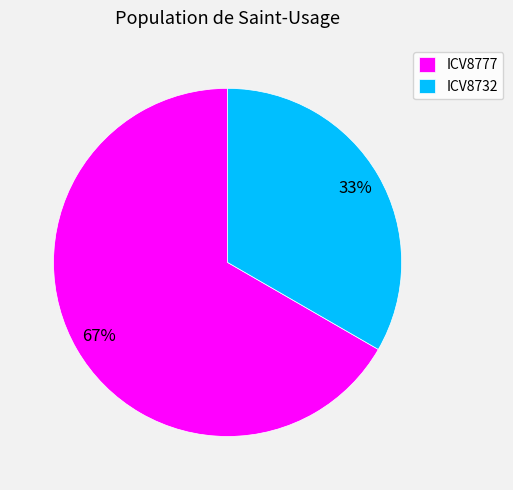

Is the sum of ICV8732 and ICV8777 greater than half?

Yes